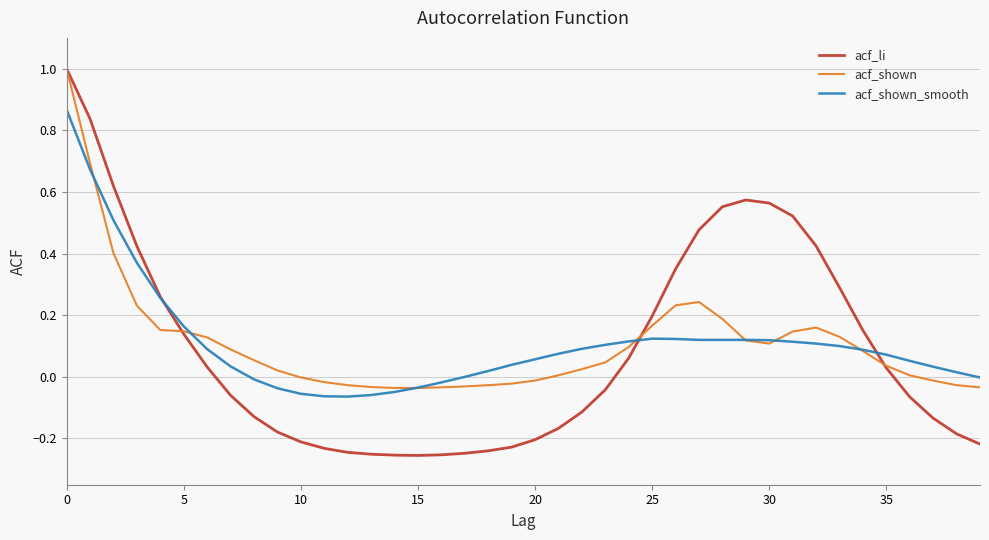

Which series has the widest spread of values?

acf_li